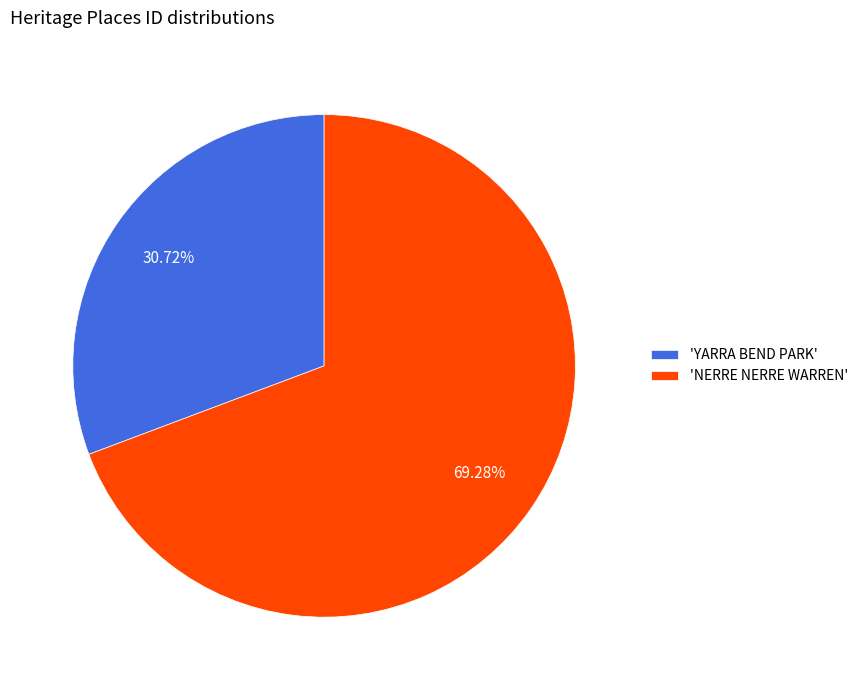

Approximately how many times larger is the value at 'YARRA BEND PARK' compared to 'NERRE NERRE WARREN'?

0.4